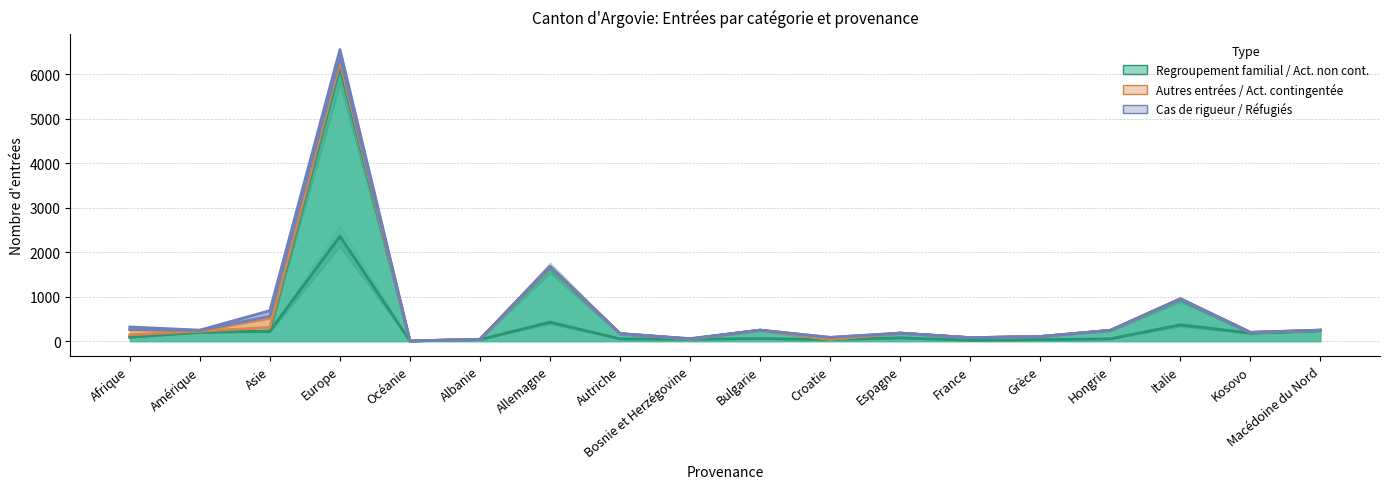

The Cas de rigueur series shows 0 at Espagne. True or false?

True